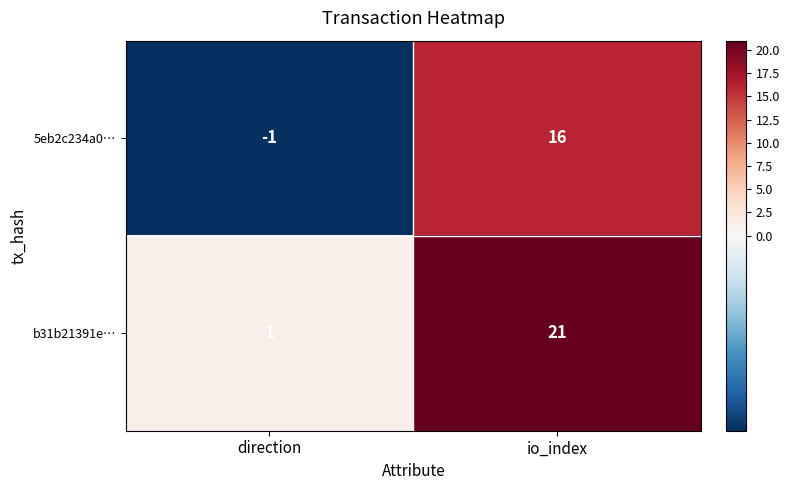

At how many categories does at least one series exceed 0?

2